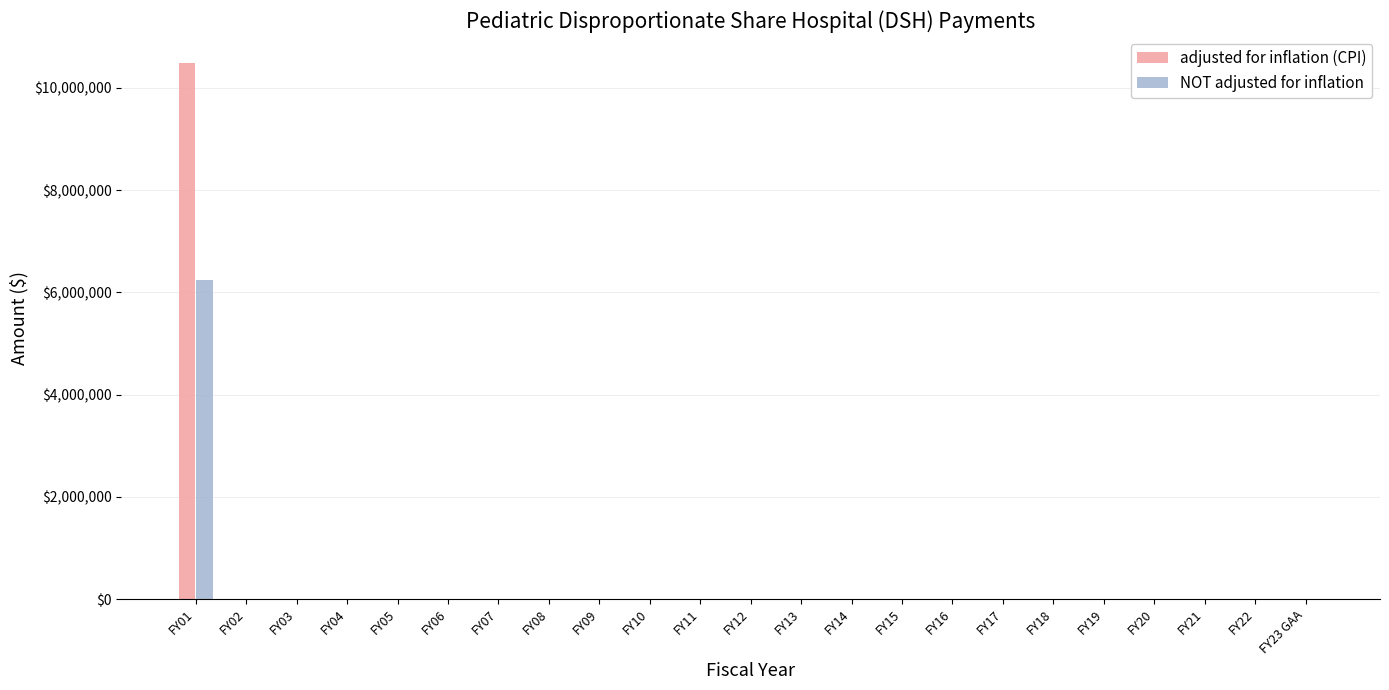

Does the chart contain stacked bars?

No